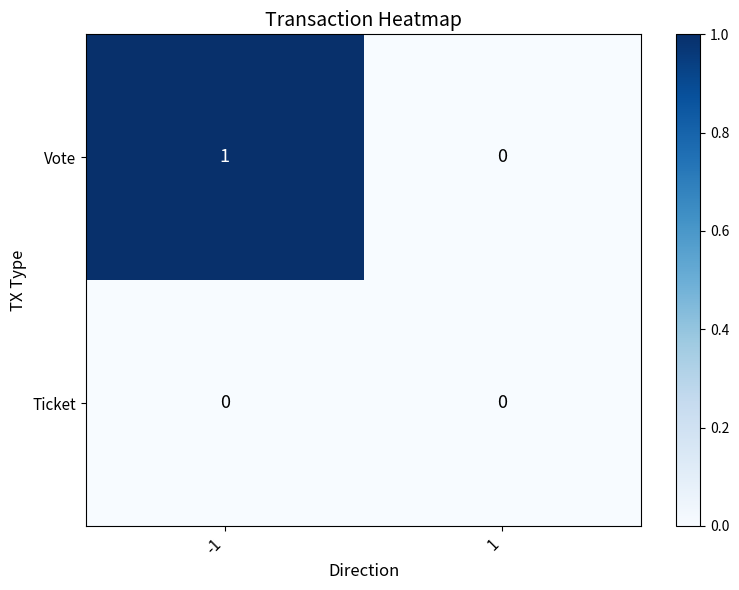

Reading right to left, what are all the values shown in this chart?

Vote: 0	1
Ticket: 0	0